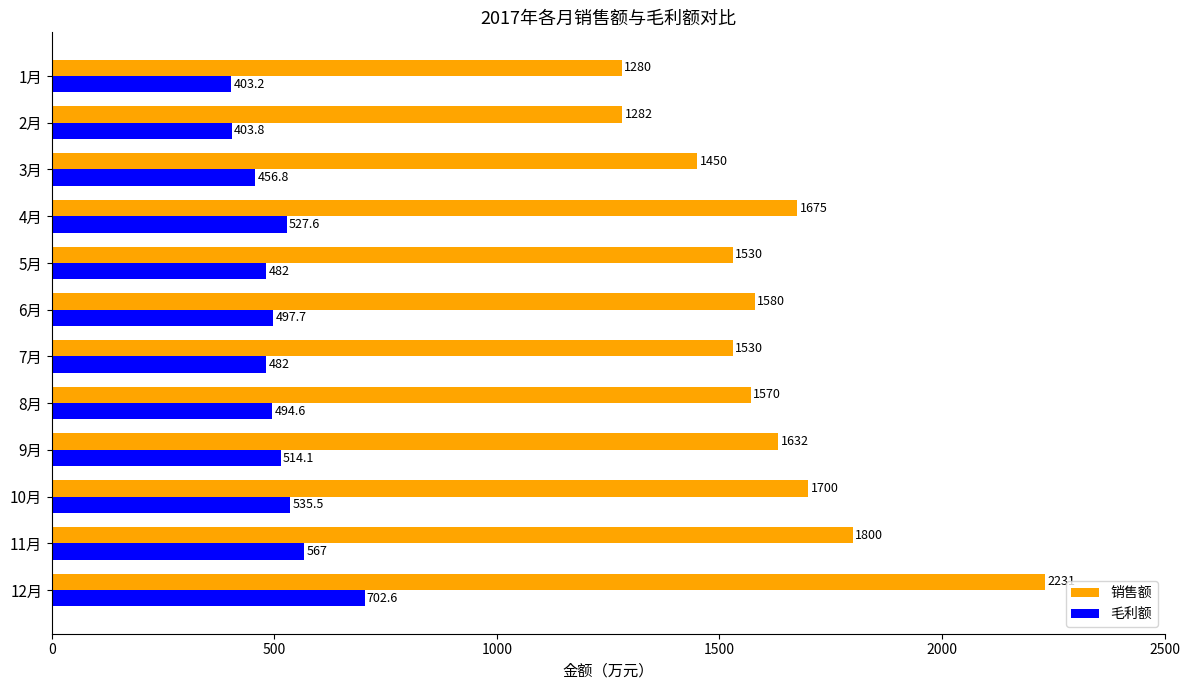

What are all the series names shown in the legend?

销售额, 毛利额